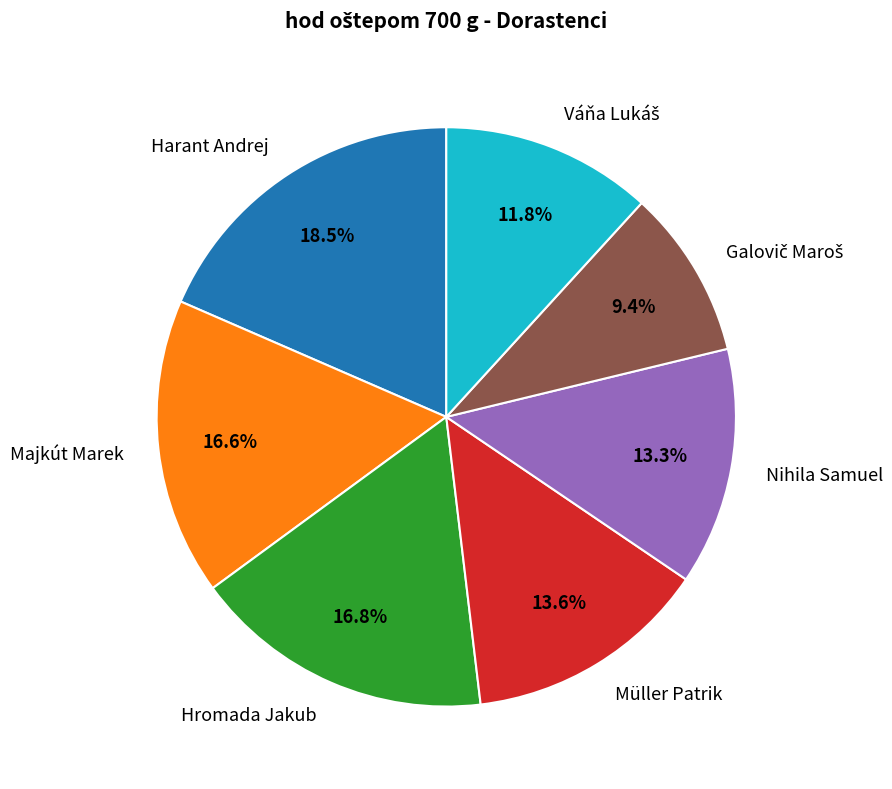

Is Müller Patrik the majority of the pie?

No